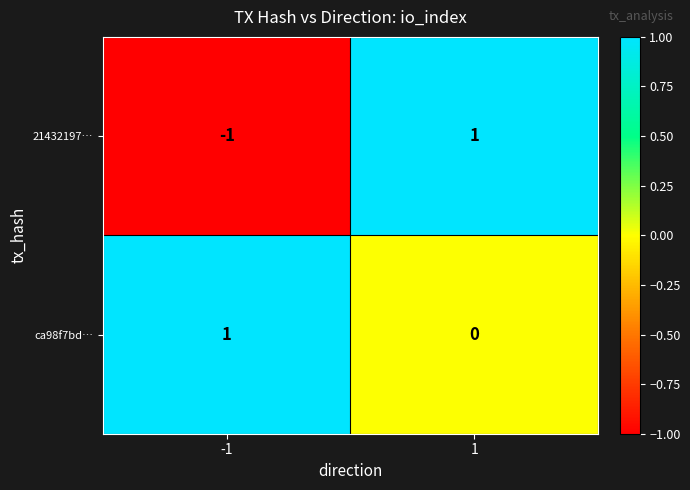

Is the value of 21432197… at 1 greater than the value of ca98f7bd… at 1?

Yes